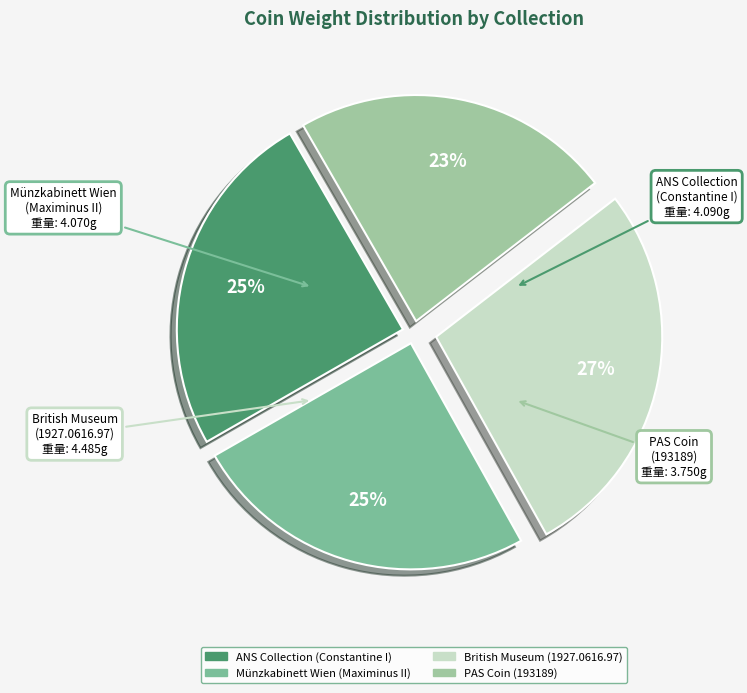

To the nearest percent, what is the average slice percentage?

25%